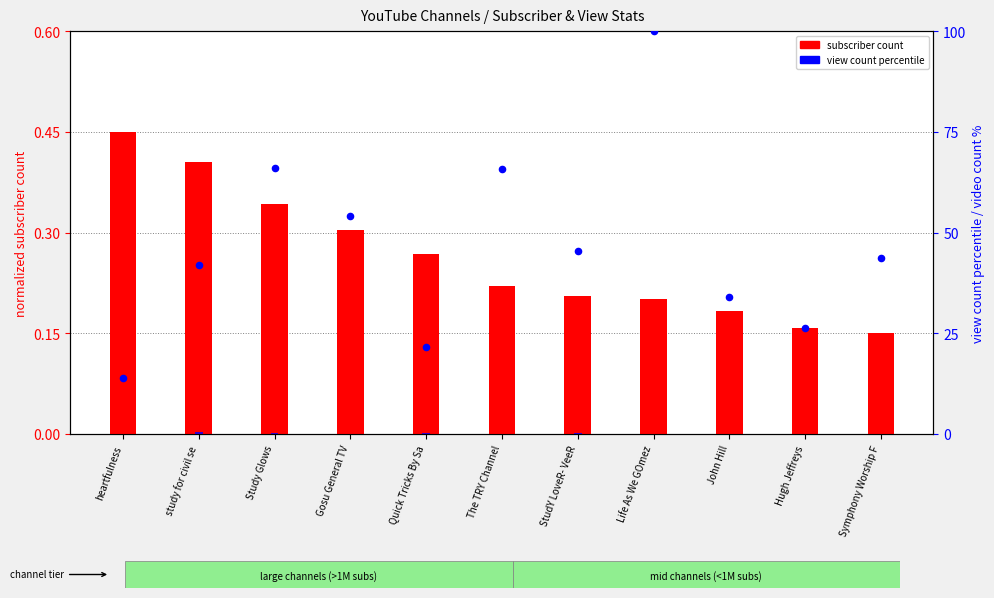

Which series reaches the maximum Y coordinate?

view count percentile